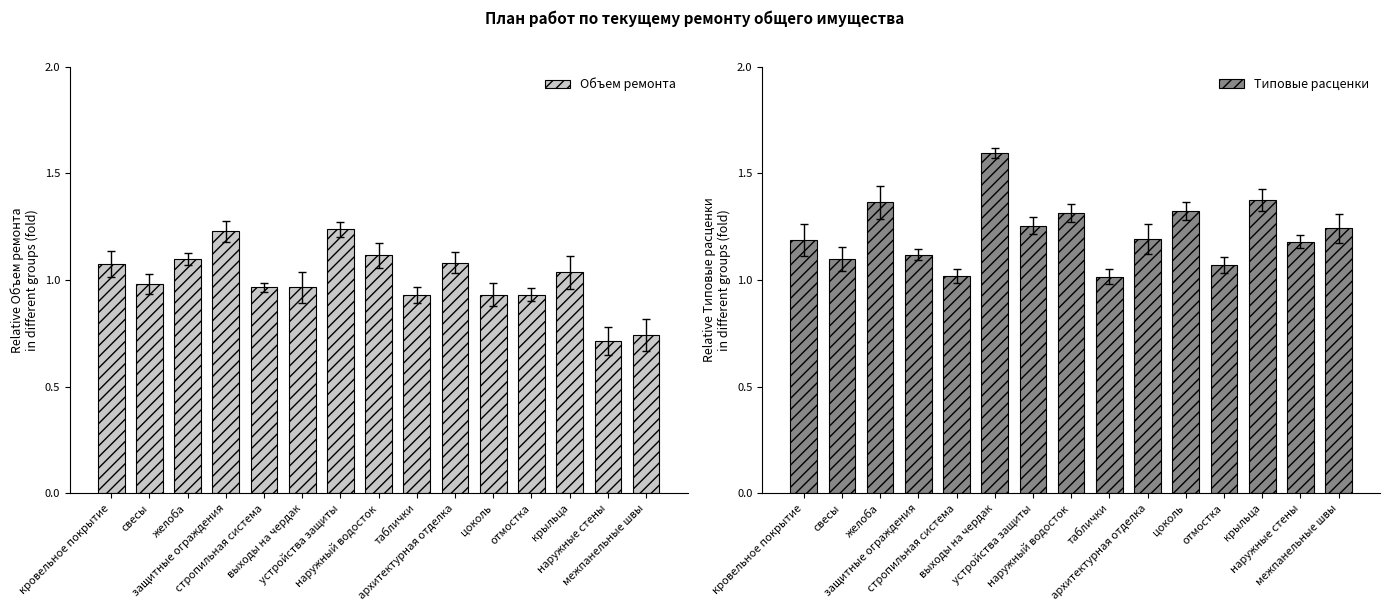

List the series in order of their overall mean, lowest first.

Объем ремонта, Типовые расценки